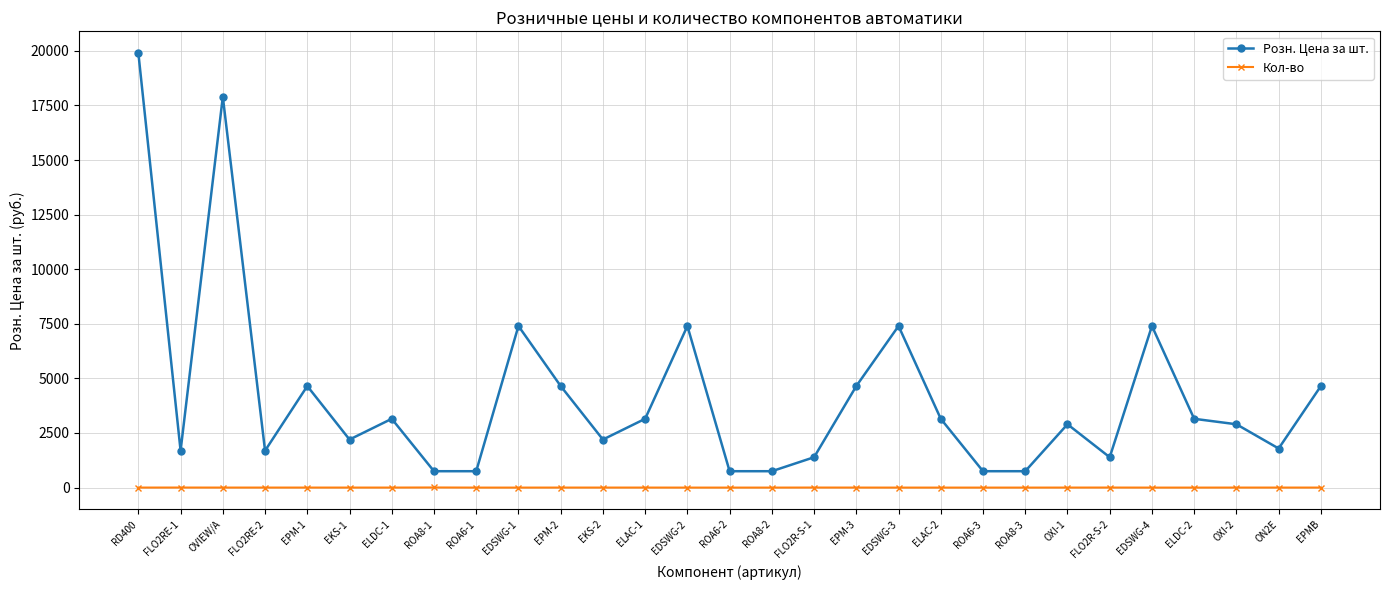

Count the number of categories in the chart.

29